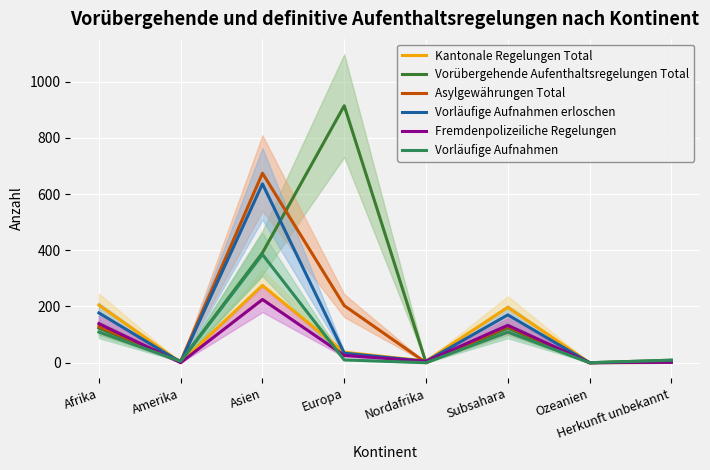

What position from the right is Herkunft unbekannt?

1